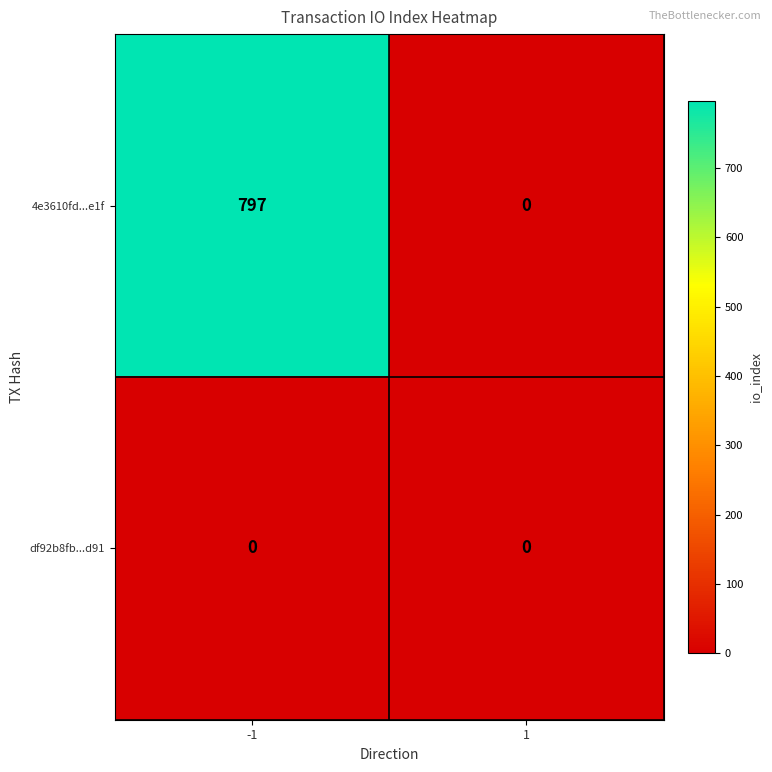

What is the maximum value shown in the chart?

797